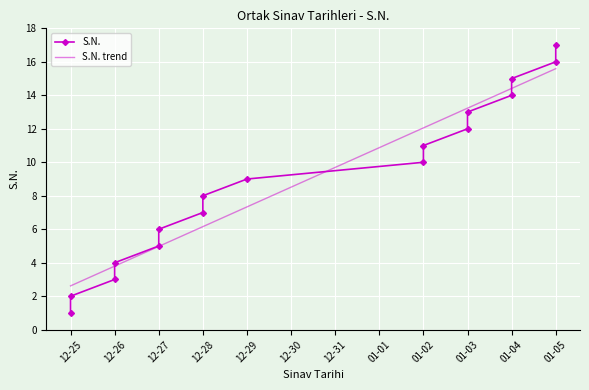

Which has a higher value, 12-28 or 01-02?

01-02